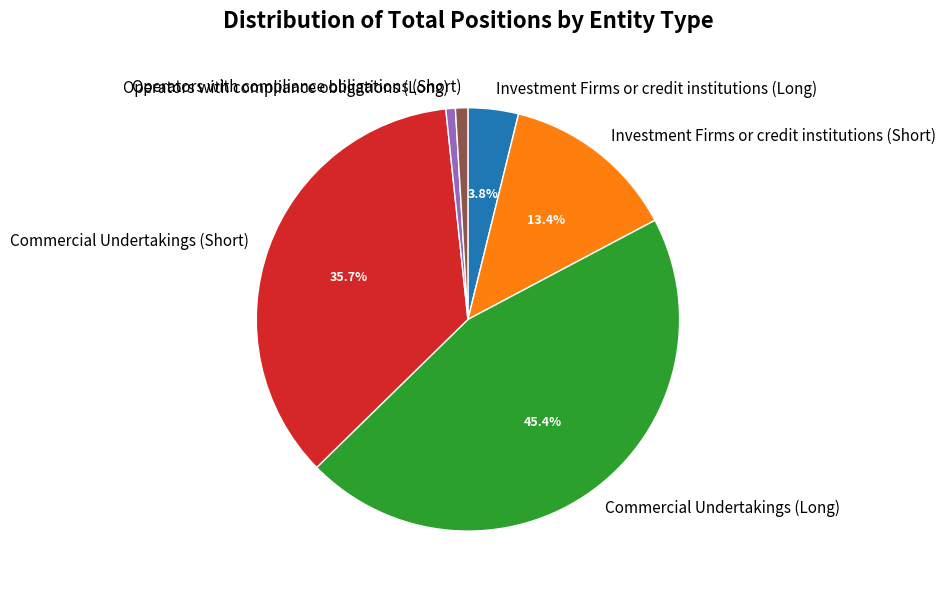

Does Operators with compliance obligations (Short) represent more than half of the total?

No